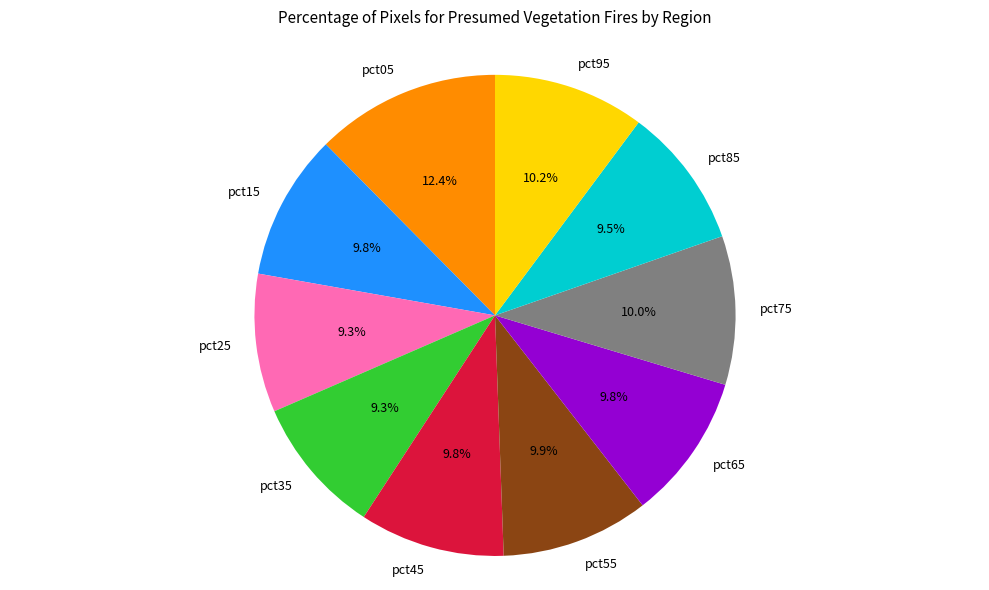

Is pct25 the majority of the pie?

No